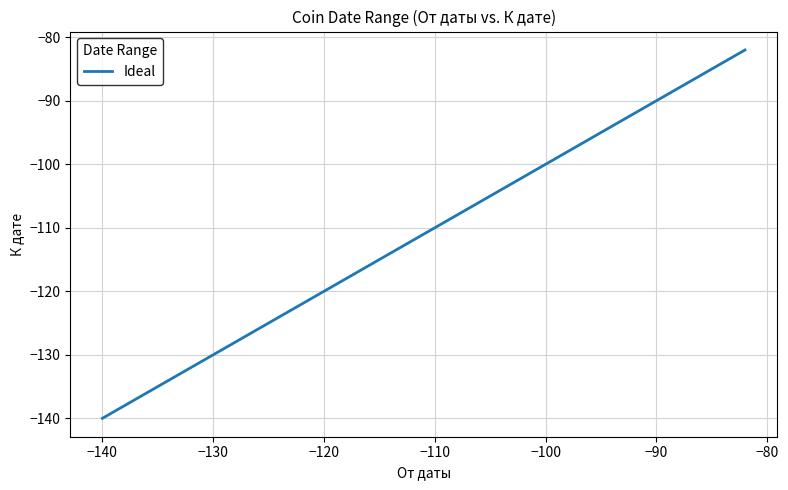

What is the value of the 2nd point from the left?

-82